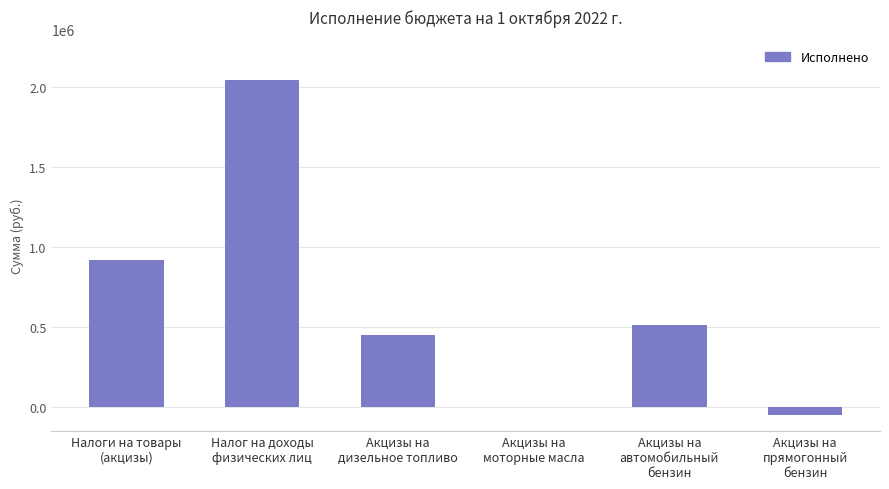

What is the change in value from Налоги на товары
(акцизы) to Акцизы на
дизельное топливо?

-468892.3